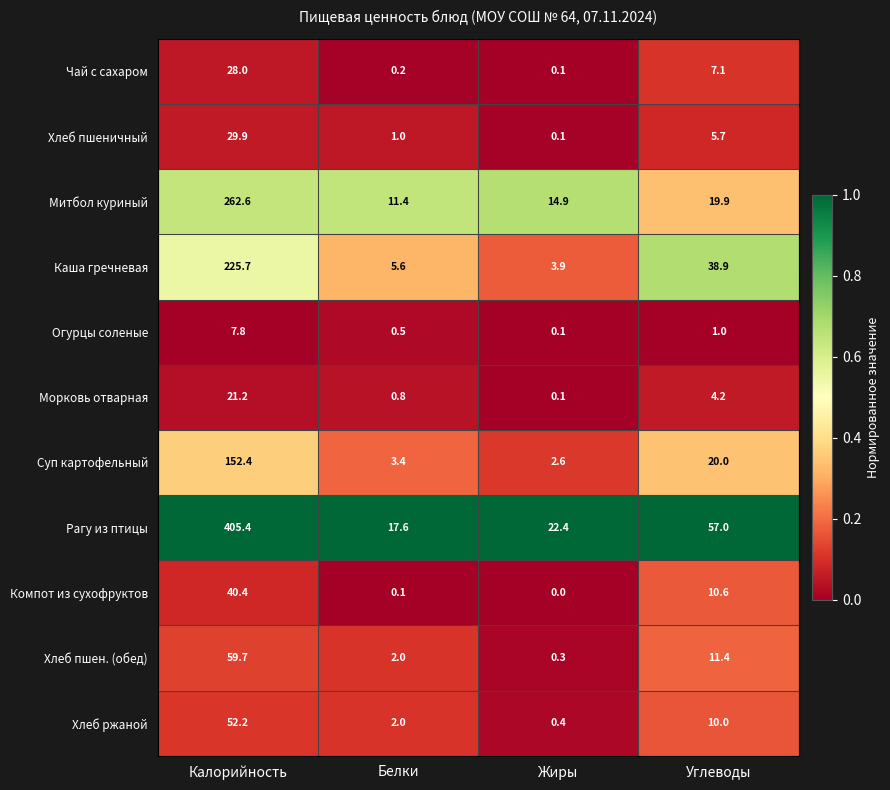

Which series has the widest spread of values?

Рагу из птицы